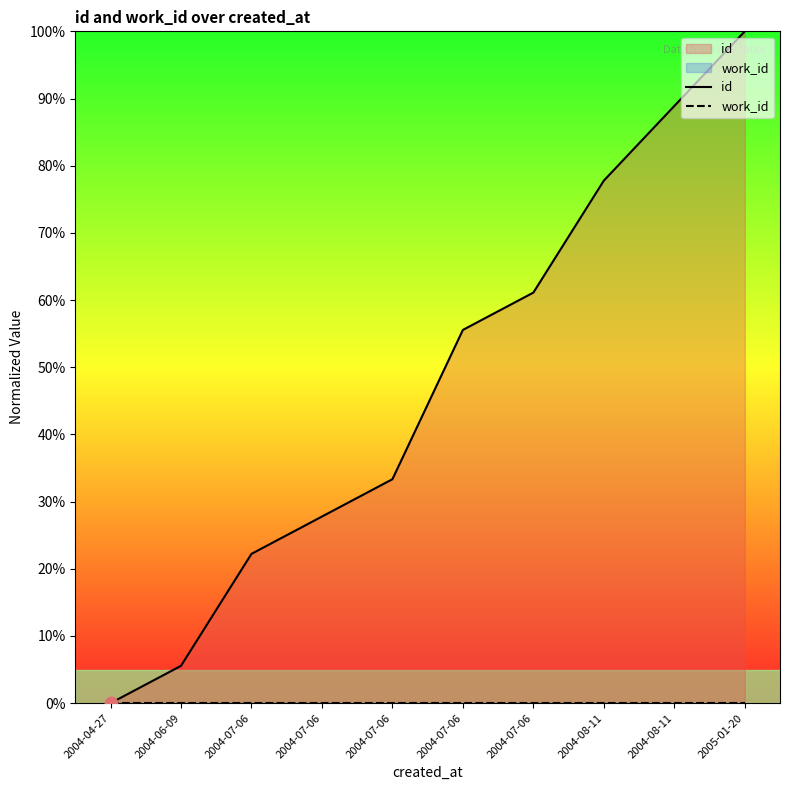

Which series contains the highest Y value?

id